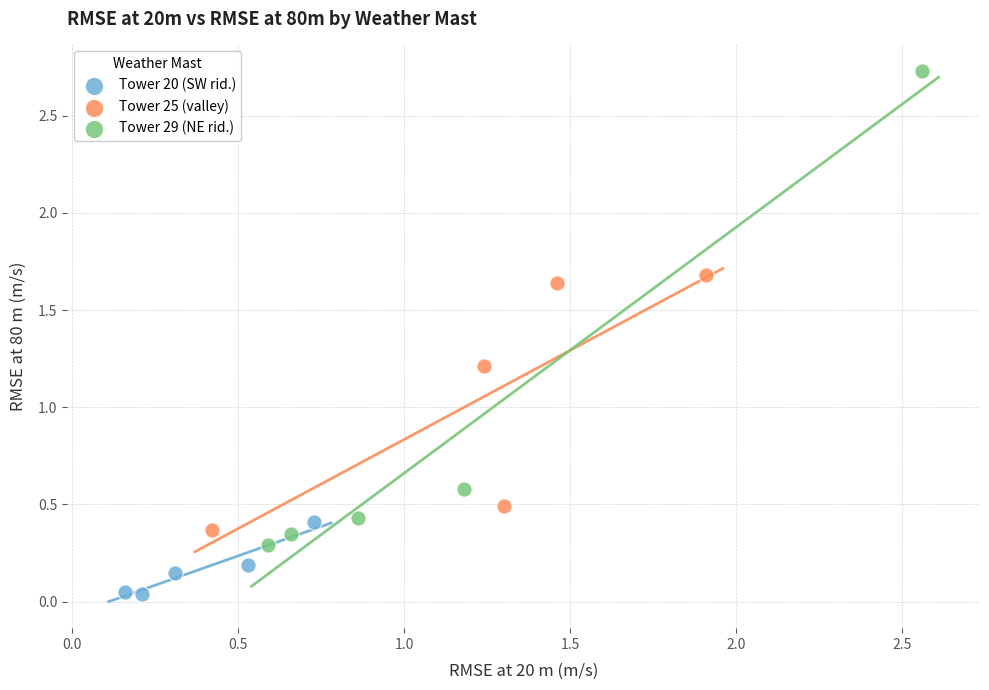

Which series reaches the maximum Y coordinate?

Tower 29 (NE rid.)